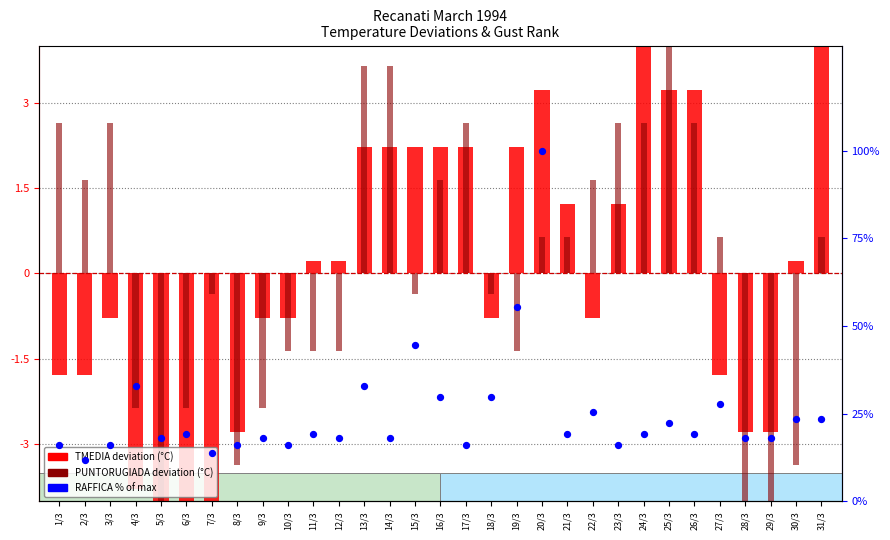

Which series reaches the minimum Y coordinate?

PUNTORUGIADA deviation (°C)